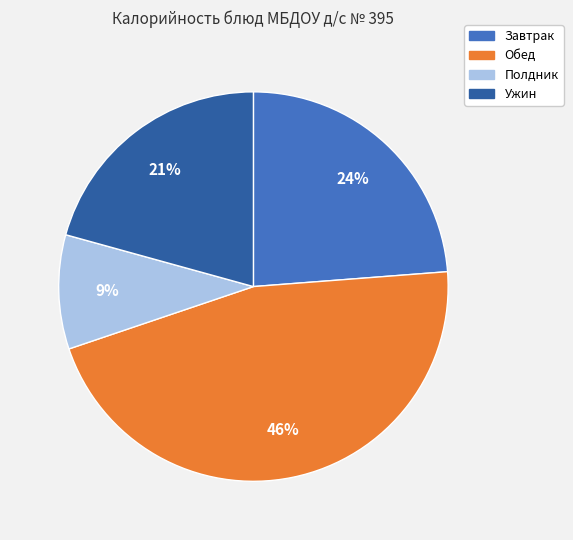

Does any single category account for the majority?

No